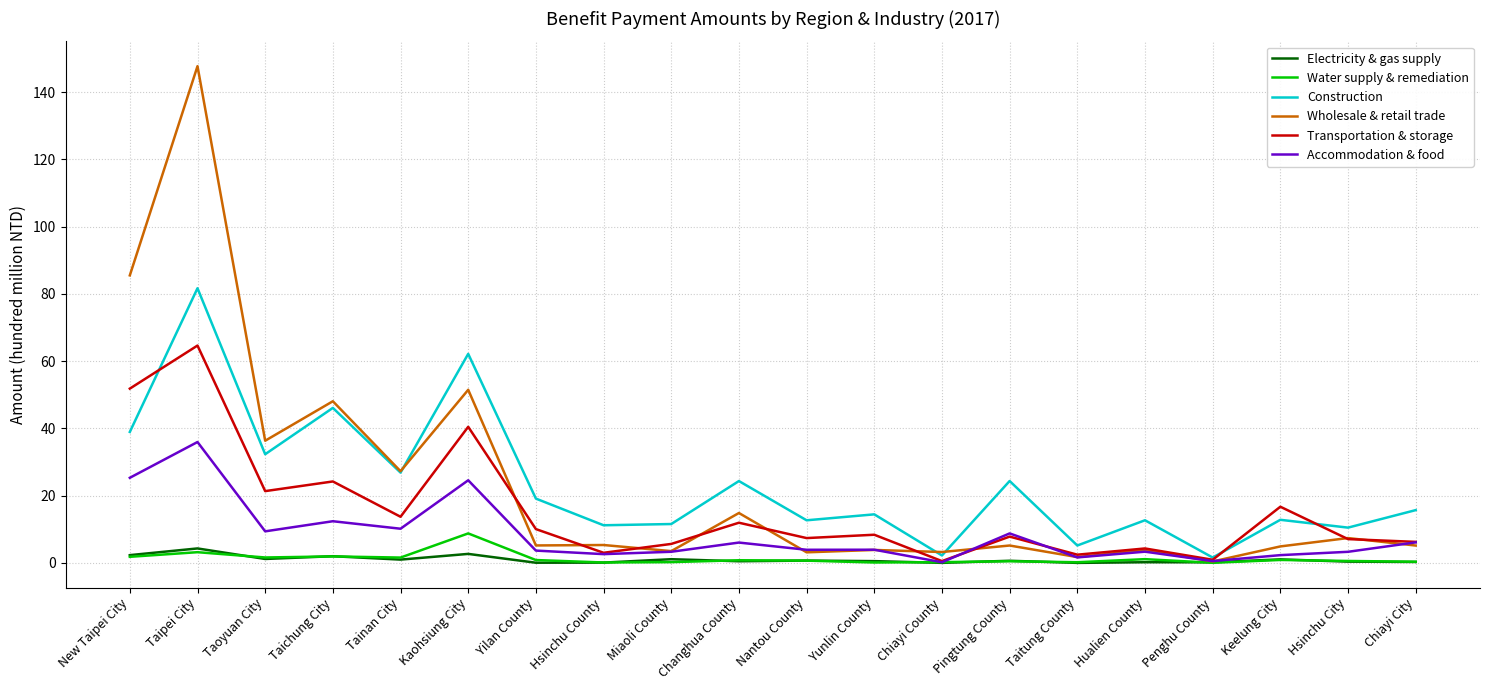

What is the highest value of the Transportation & storage series?

64.6